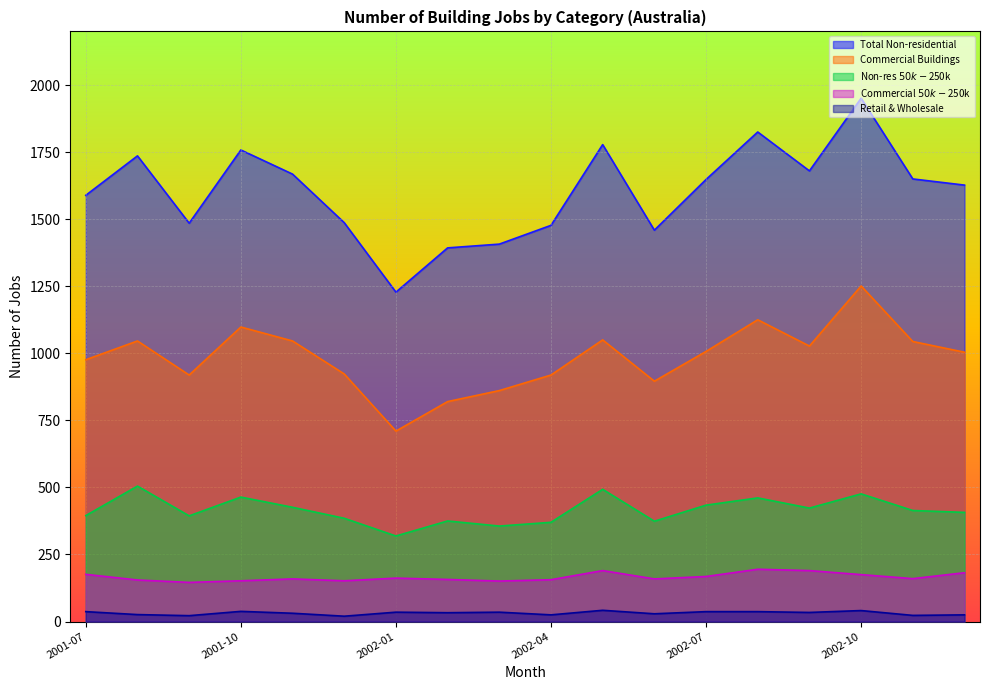

Rank the categories by Non-res $50k-$250k value from lowest to highest.

2002-01, 2002-03, 2002-04, 2002-06, 2002-02, 2001-12, 2001-09, 2001-07, 2002-12, 2002-11, 2002-09, 2001-11, 2002-07, 2002-08, 2001-10, 2002-10, 2002-05, 2001-08